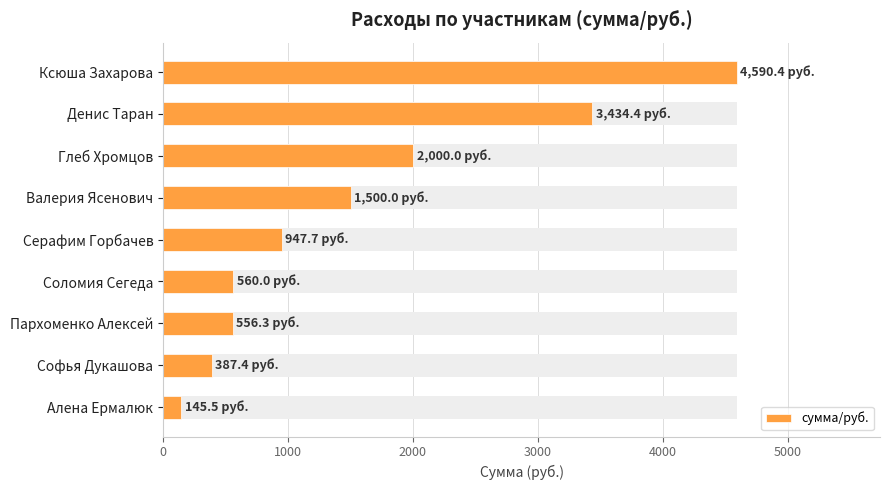

How many values exceed 947?

5